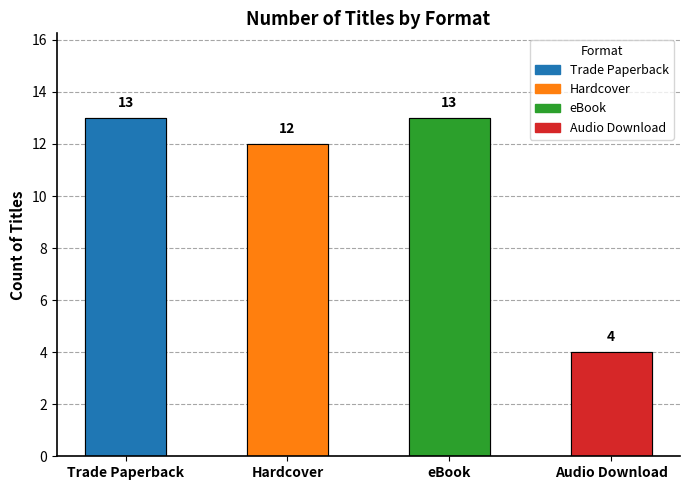

How many series are shown in this chart?

4